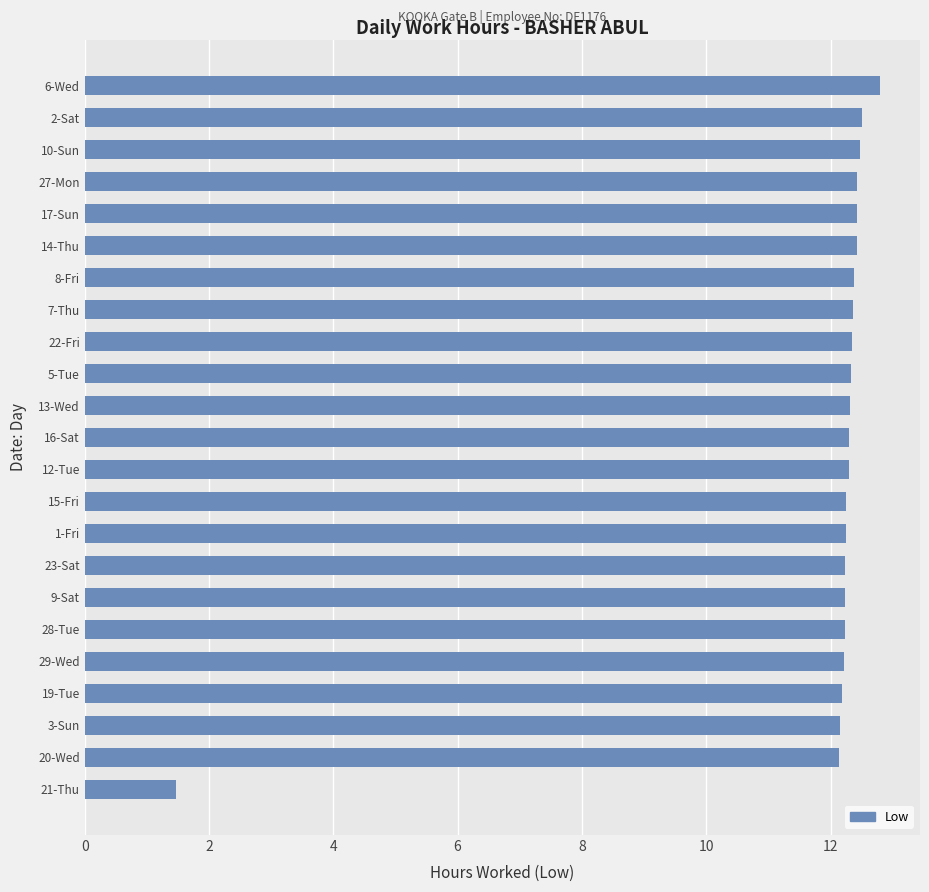

Which label corresponds to the largest value in the chart?

6-Wed